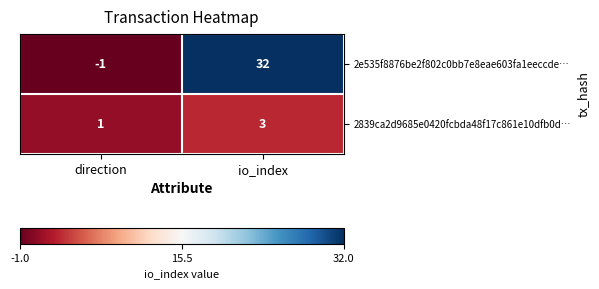

Is it true that 2e535f8876be2f802c0bb7e8eae603fa1eeccde… equals -1 at direction?

True